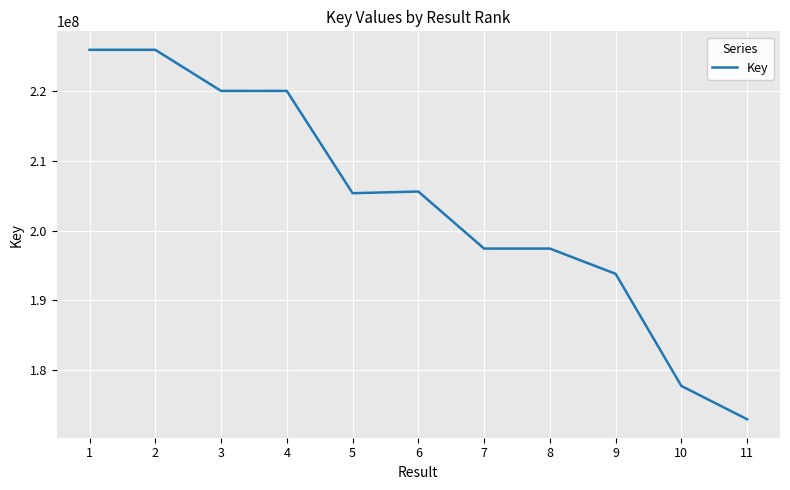

Does the chart display data point markers on the line(s)?

No